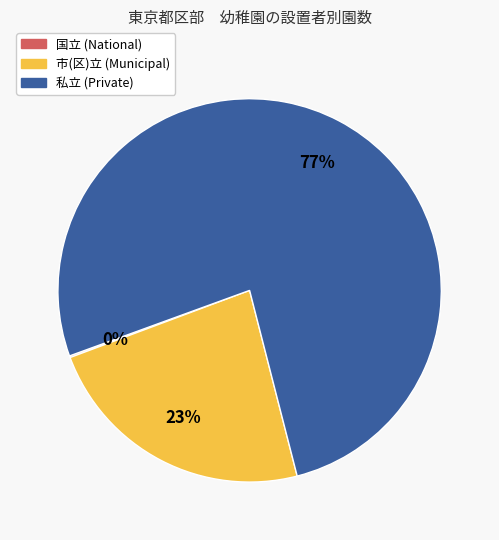

Is the sum of 市(区)立 and 私立 greater than half?

Yes